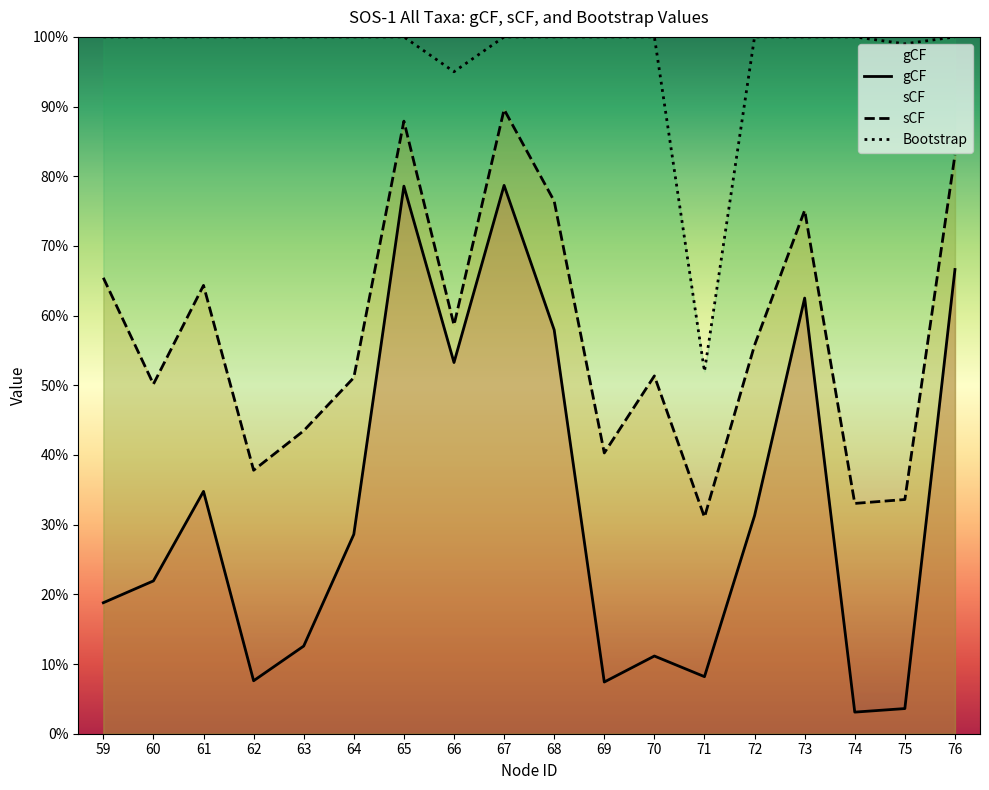

At 72, list the series in order from largest to smallest.

Bootstrap, sCF, gCF